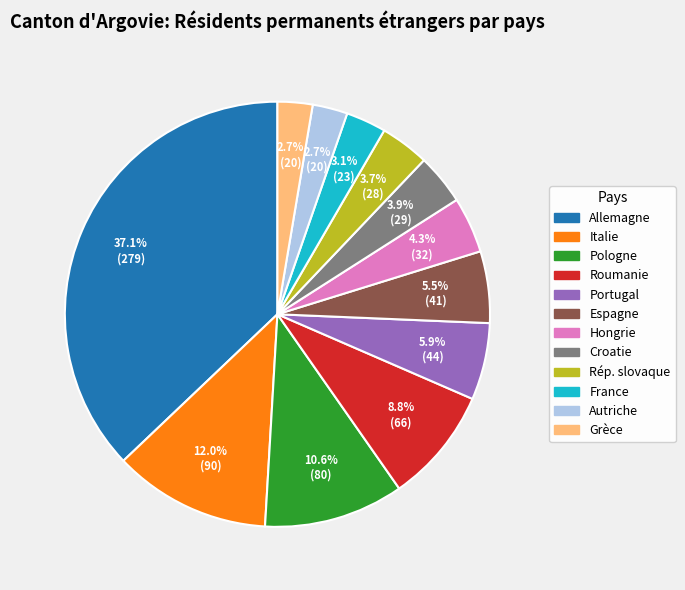

To the nearest percent, what is the combined percentage of Italie and Hongrie?

16%